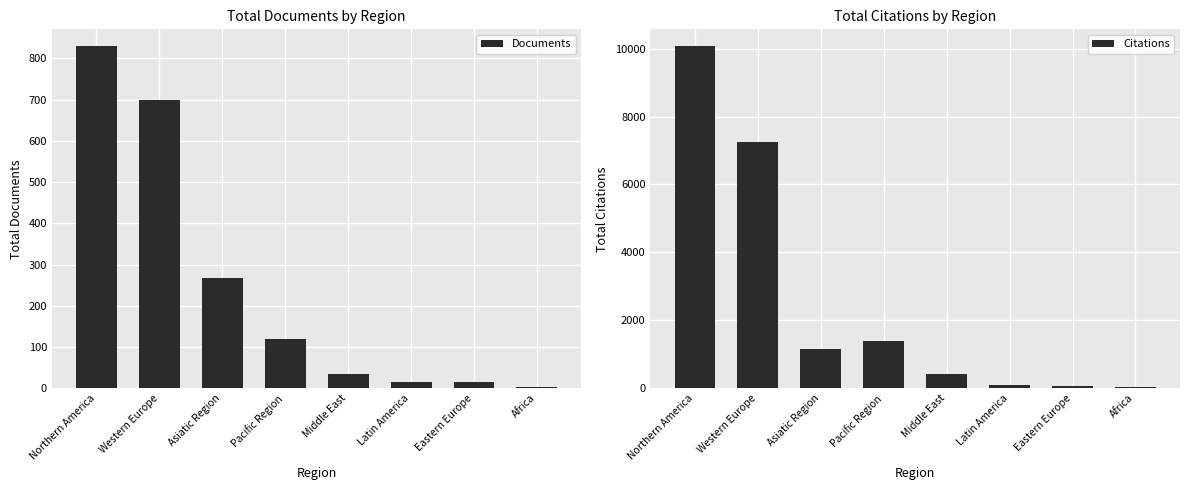

What is the average value of the Citations series?

2561